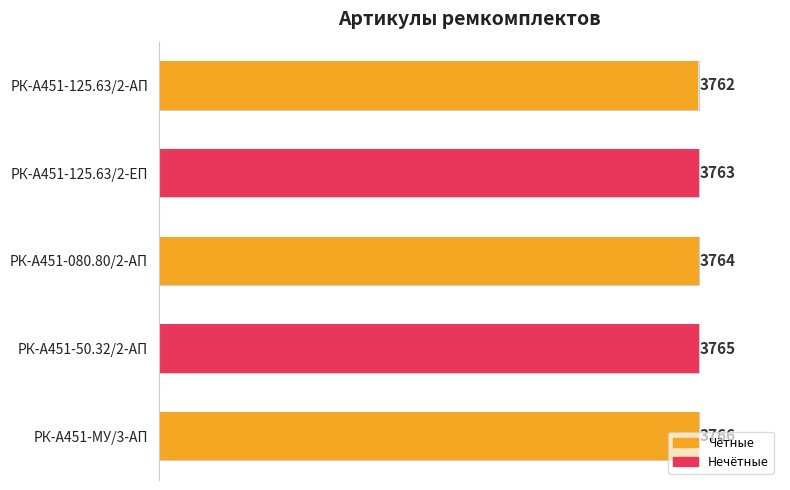

Count the values in the range 3763 to 3765.

3